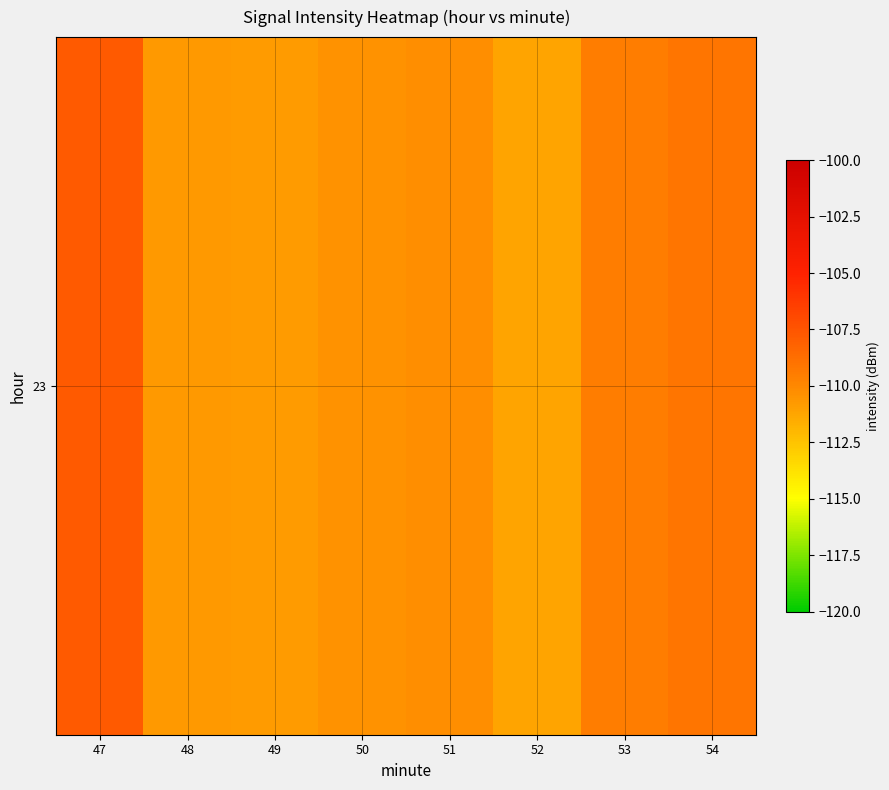

Reading left to right, extract all data points from this chart.

47=-107.8	48=-110.7	49=-110.8	50=-110.4	51=-110.3	52=-111.2	53=-109.5	54=-109.1